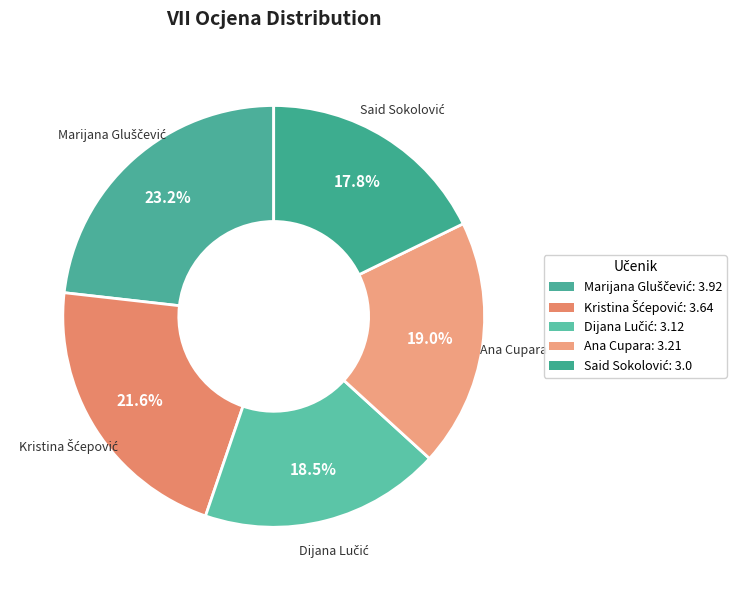

Which category has the smallest portion of the pie?

Said Sokolović